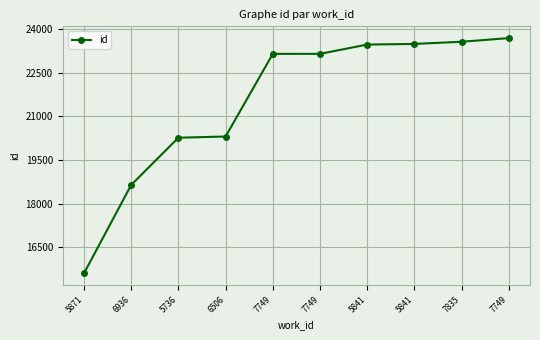

True or false: there are more than 2 points higher than both neighbors.

False